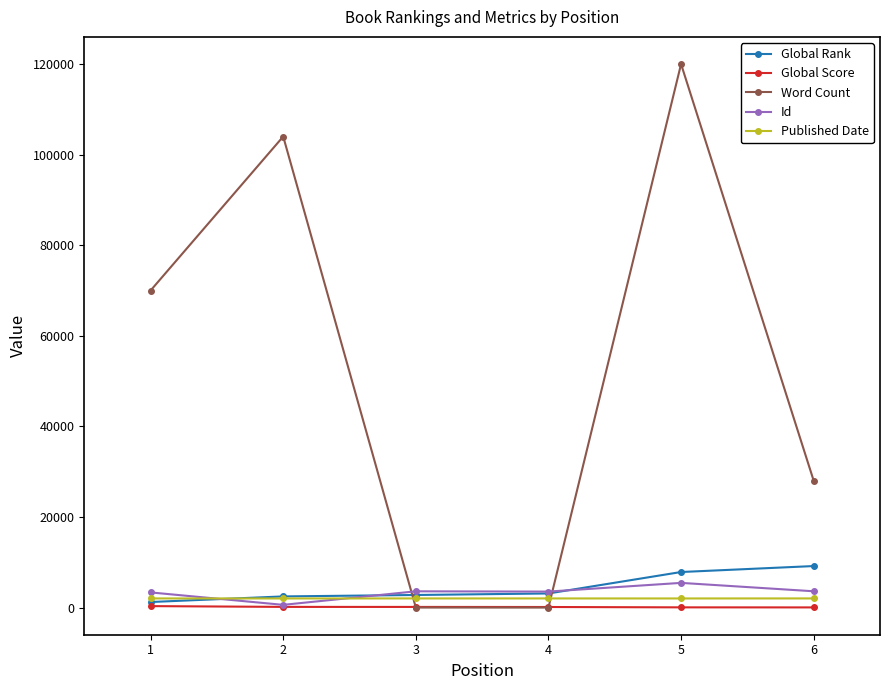

How many Word Count values are between 0 and 104000?

5